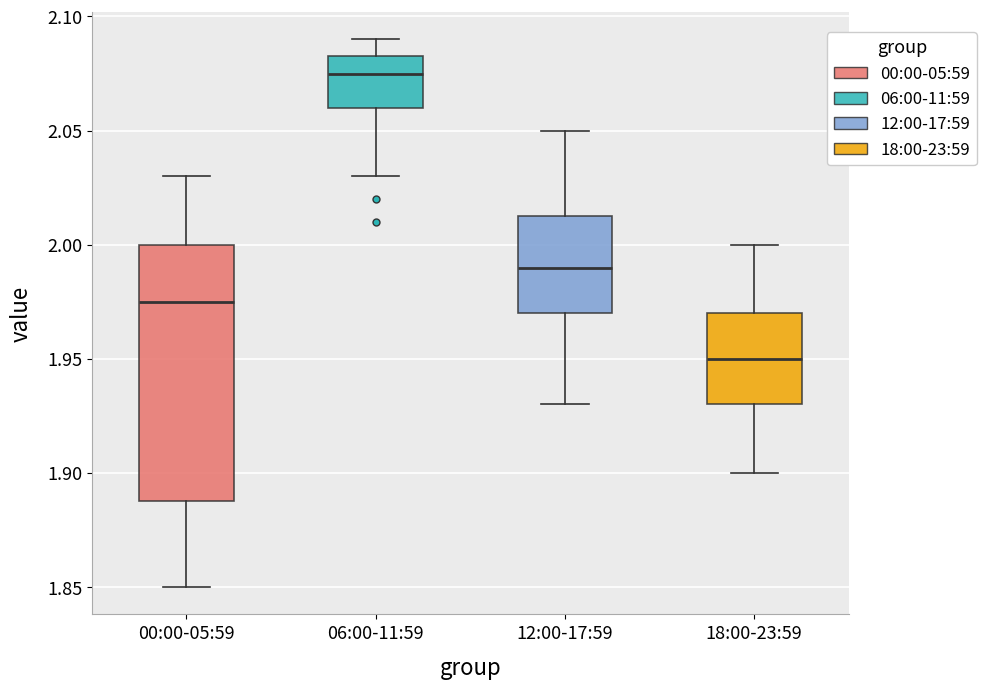

Reading left to right, transcribe this box plot: for each box, give where its median line is, the range the box spans, and where its two whiskers end, as read against the y-axis. The values are not printed on the chart, so give them approximately, as read against the axis.

00:00-05:59: median 1.975, box 1.890 to 2.000, whiskers 1.850 to 2.030
06:00-11:59: median 2.075, box 2.060 to 2.085, whiskers 2.030 to 2.090
12:00-17:59: median 1.990, box 1.970 to 2.015, whiskers 1.930 to 2.050
18:00-23:59: median 1.950, box 1.930 to 1.970, whiskers 1.900 to 2.000